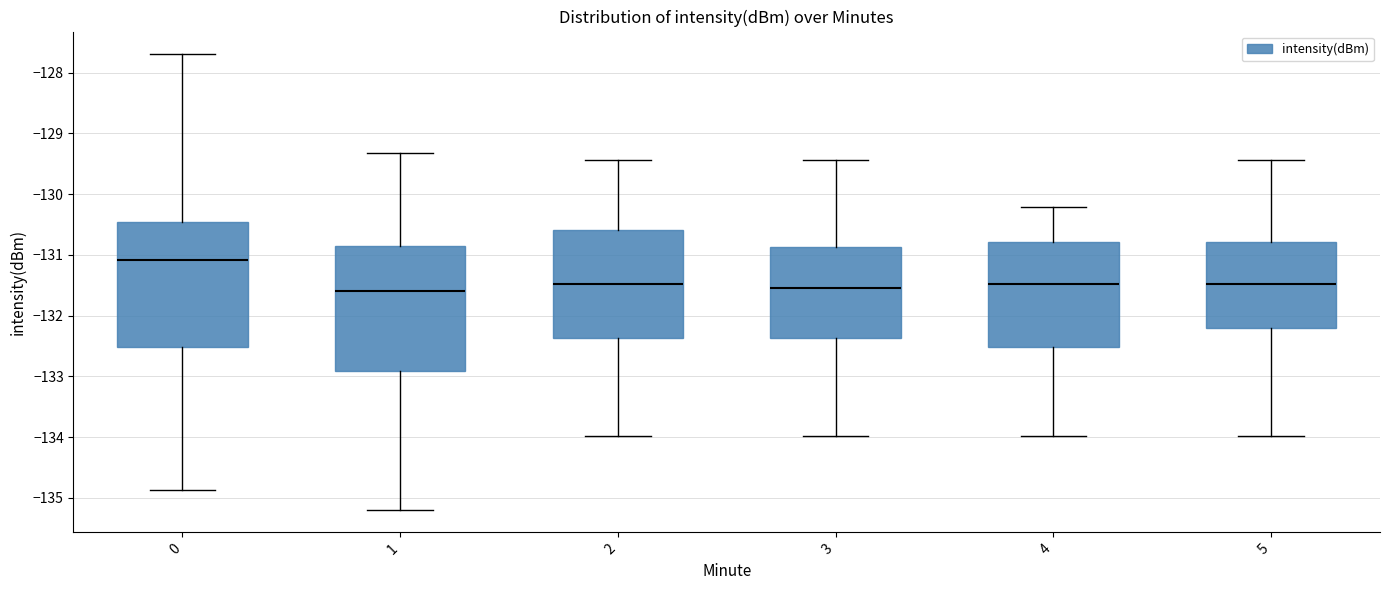

Where is the upper edge of the box at x = 5 on the y-axis? The values are not printed on the chart, so give them approximately, as read against the axis.

-130.8